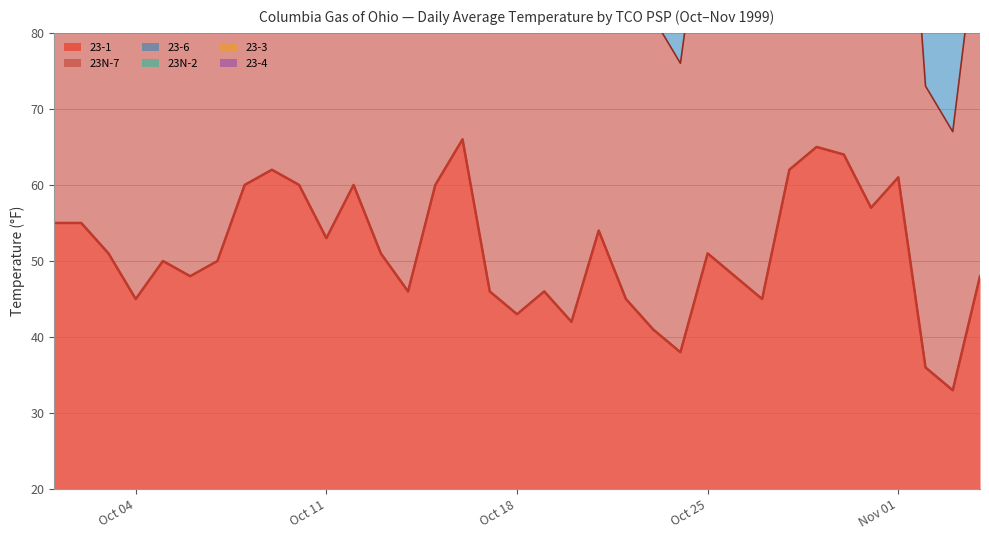

What is the lowest value of the 23-1 series?

33